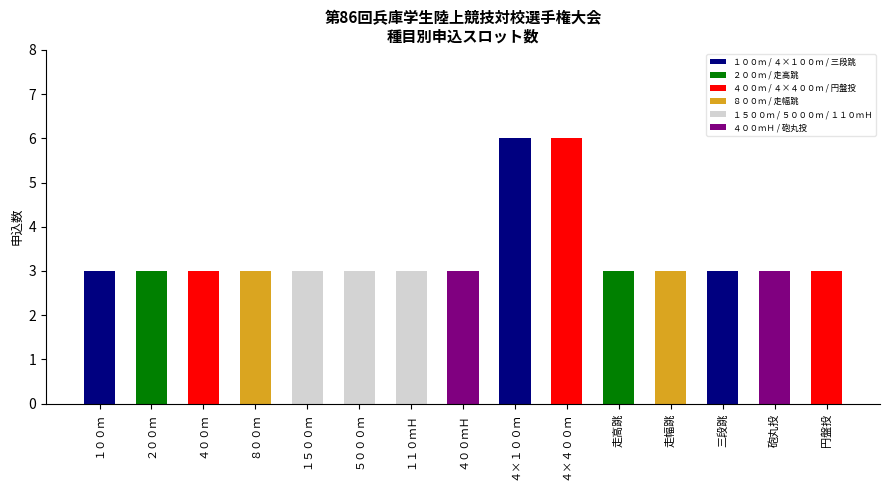

What is the smallest value displayed?

3